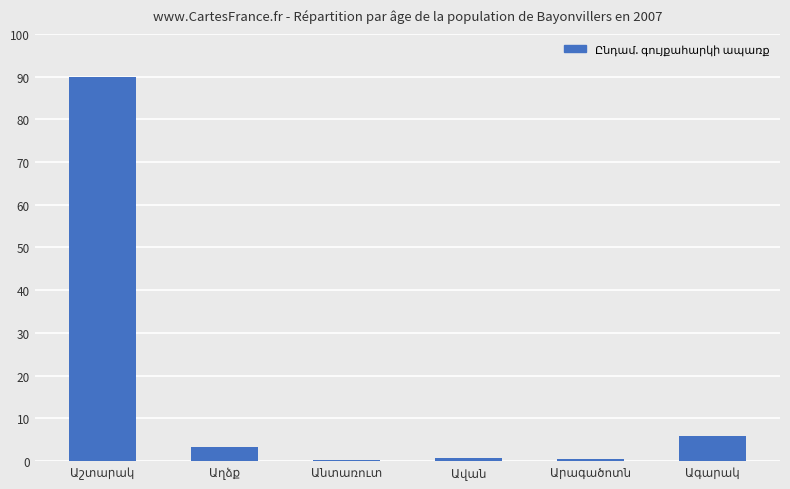

What is the change in value from Արագածոտն to Ագարակ?

+5.2